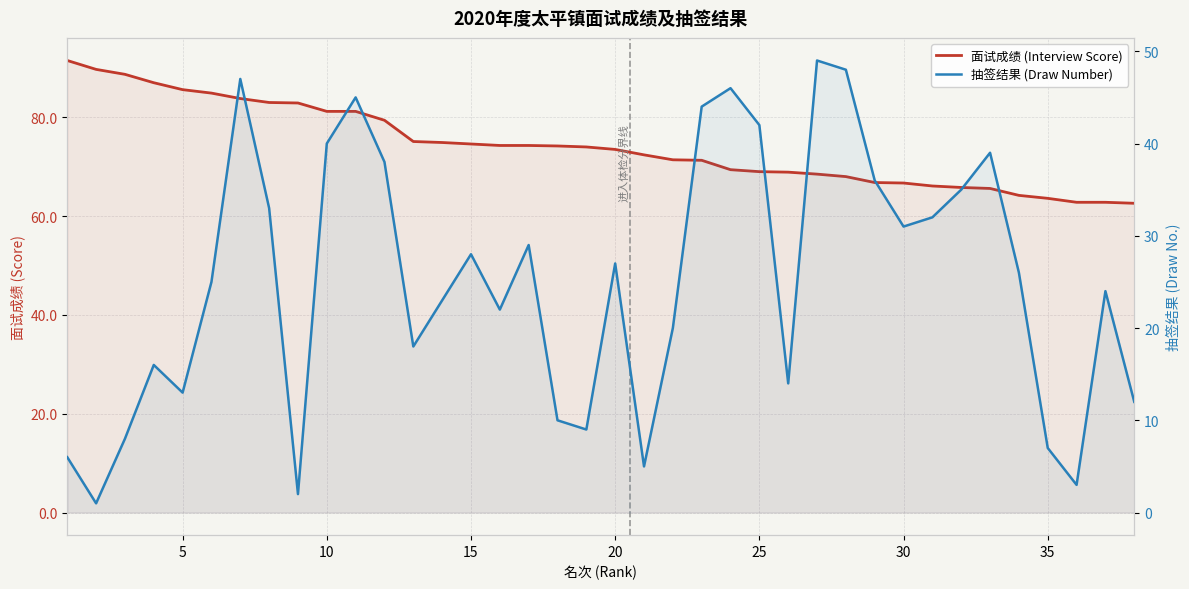

In 抽签结果 (Draw Number), how many points are higher than both neighbors (excluding endpoints)?

10